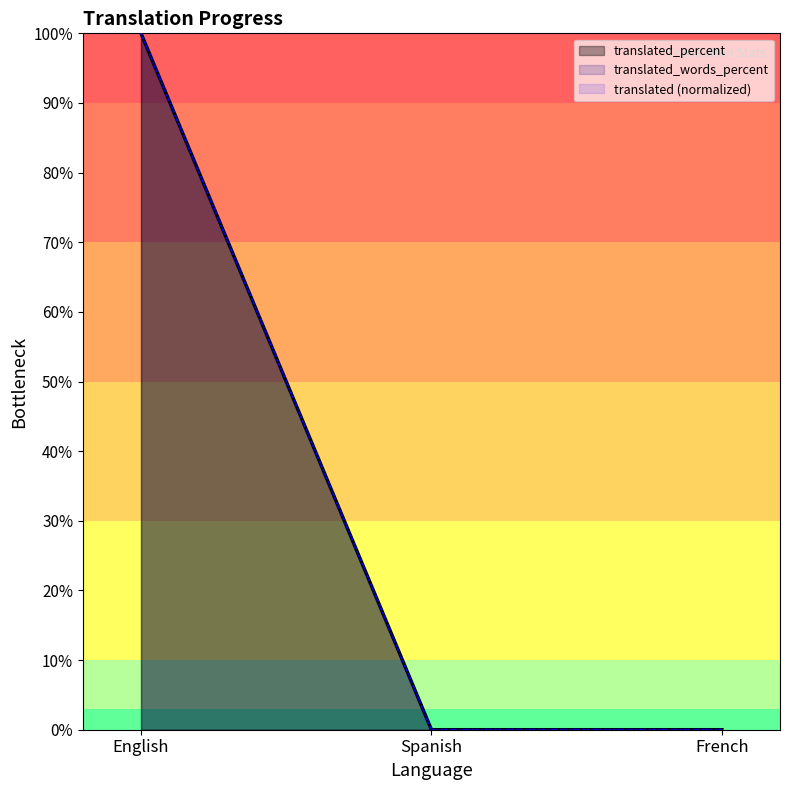

What is the label of the 1st point from the left?

English